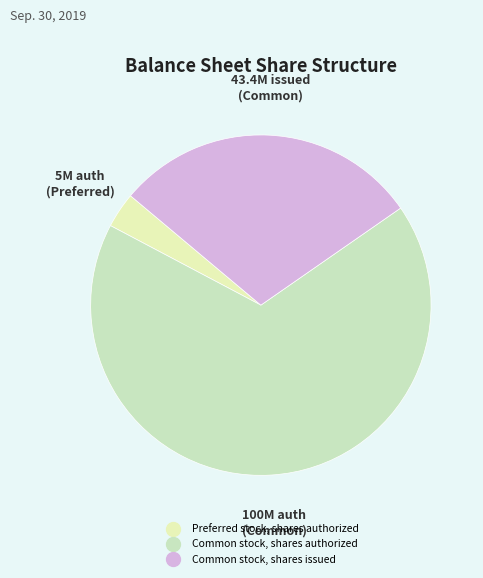

To the nearest percent, what is the difference between the largest and smallest slice percentages?

64%